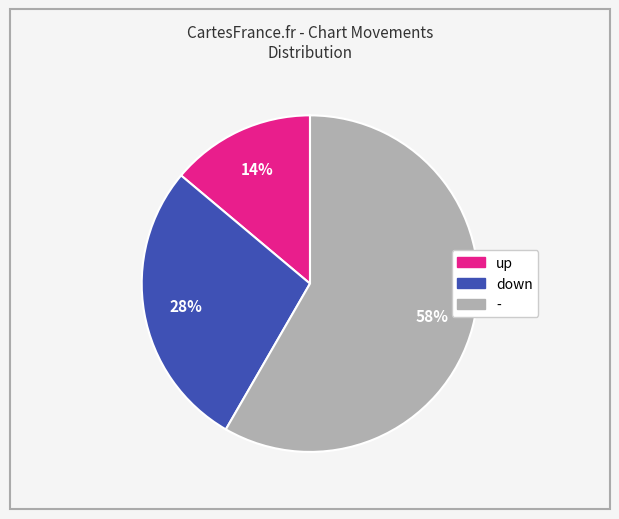

Do up and - together represent more than half of the pie?

Yes